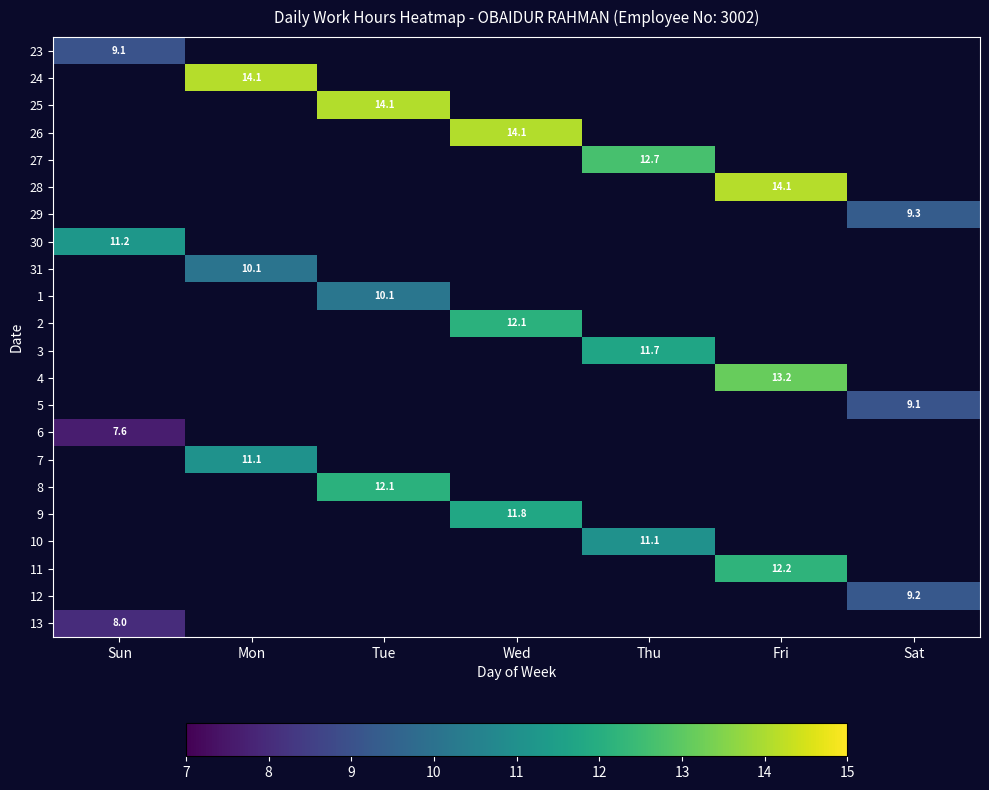

At which label does 30 reach its minimum?

Sun